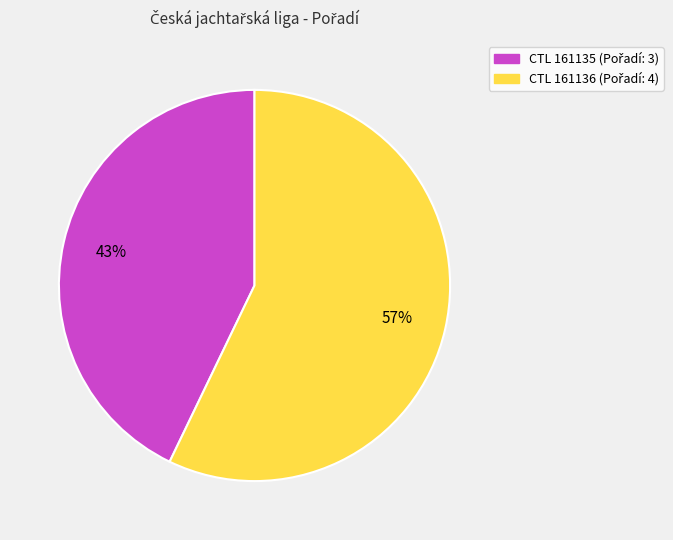

Does any single category account for the majority?

Yes